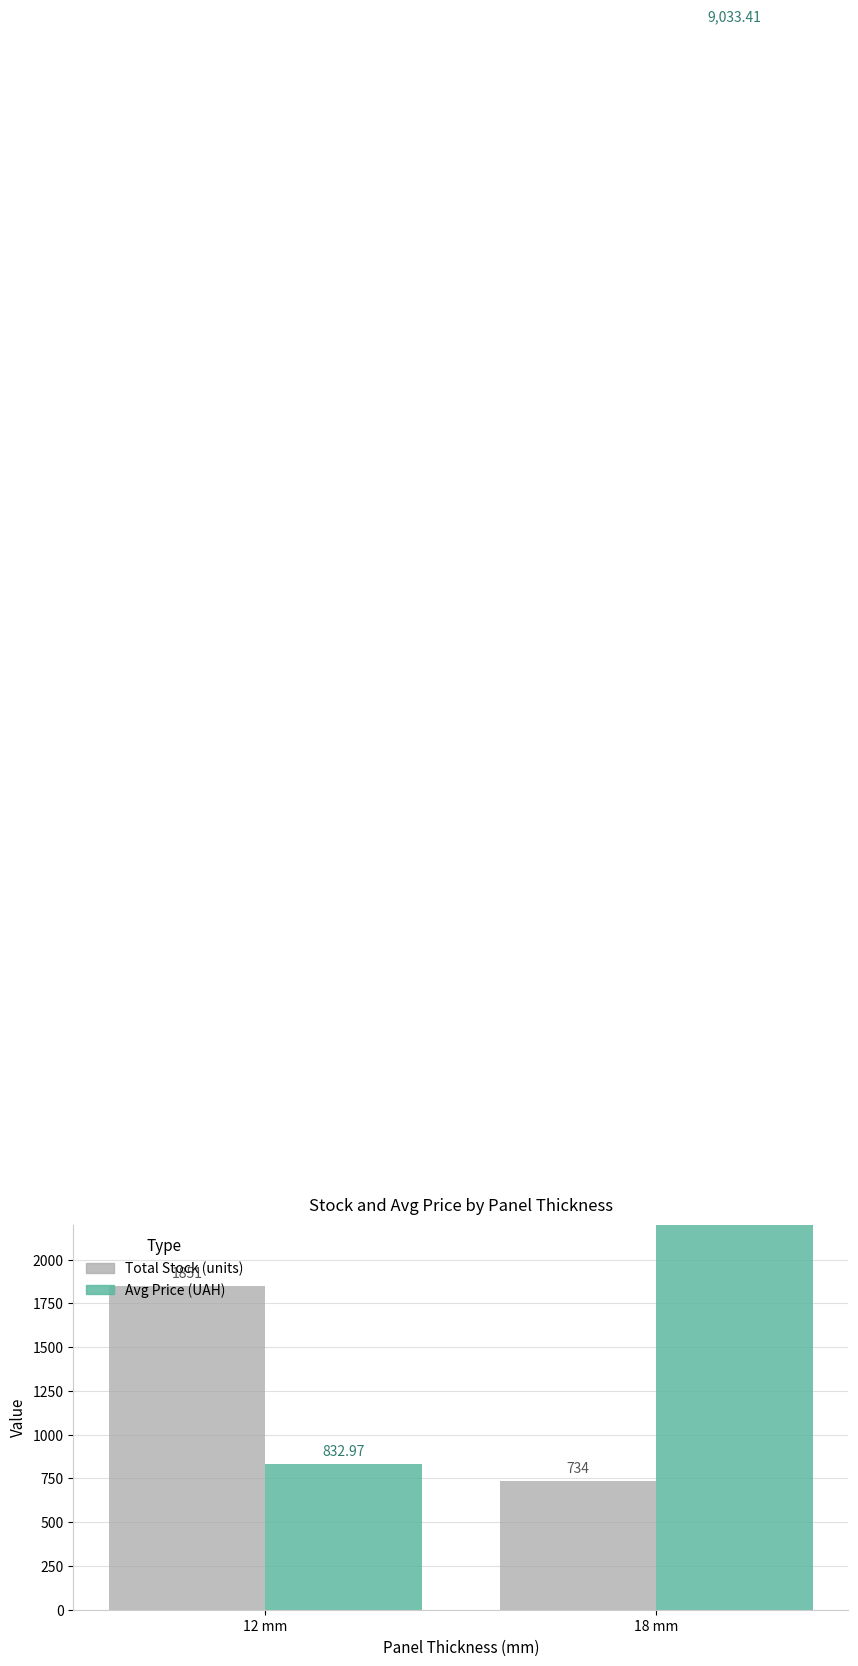

What is the sum of all Total Stock (units) values?

2585.0